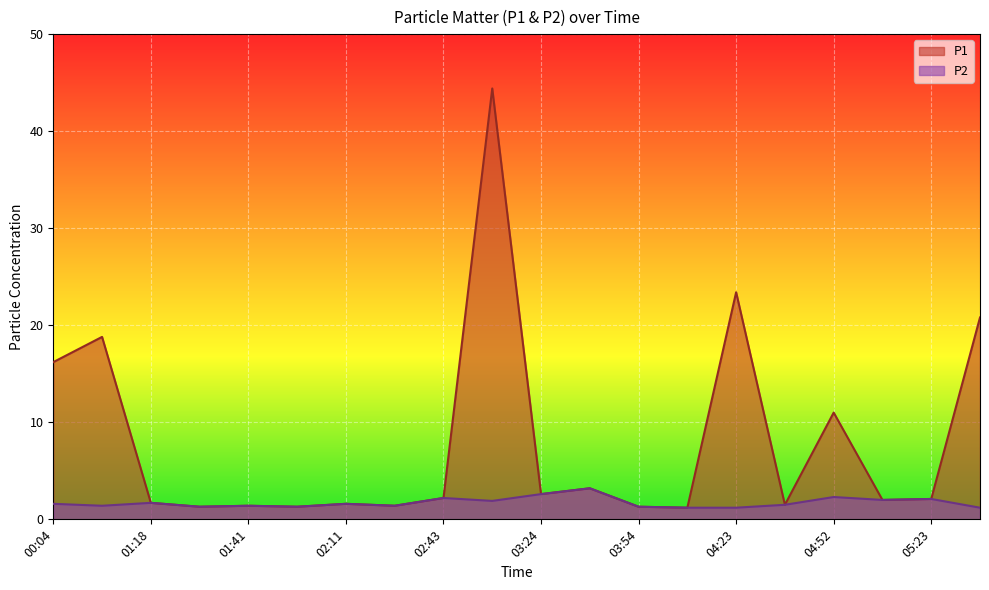

True or false: P2 has more than 1 points higher than both neighbors.

True